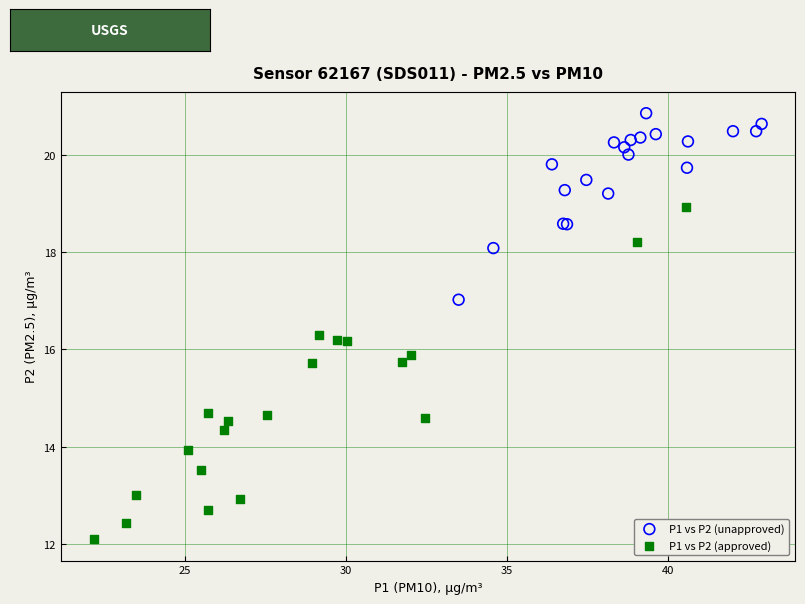

What are all the series names shown in the legend?

P1 vs P2 (unapproved), P1 vs P2 (approved)